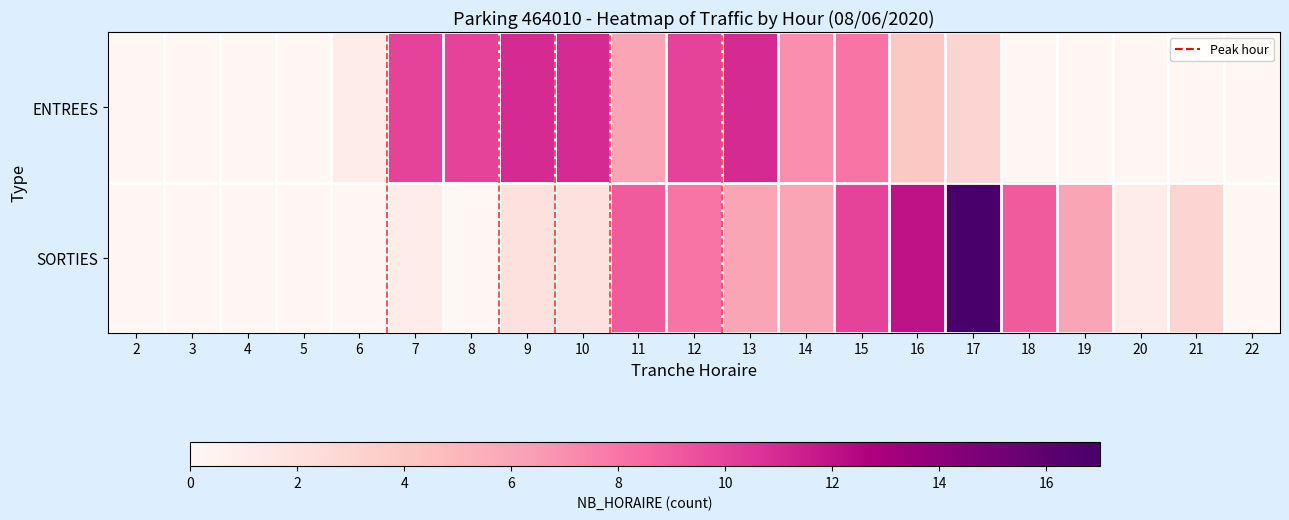

What is the spread (max minus min) of values at 6?

1